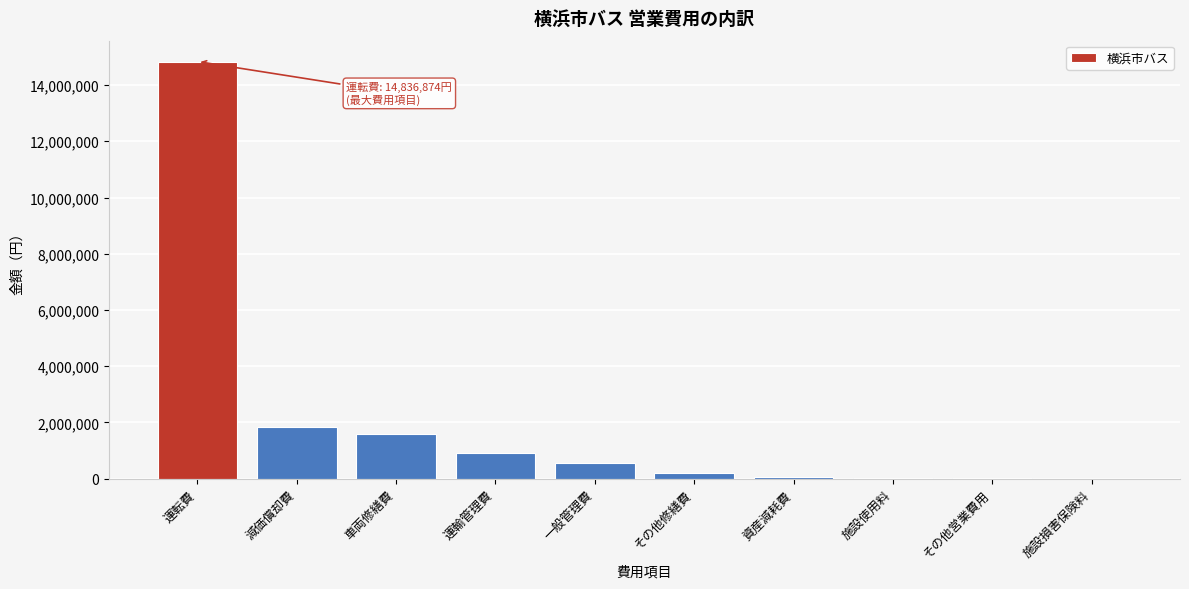

Approximately how many times larger is the value at 減価償却費 compared to 車両修繕費?

1.2